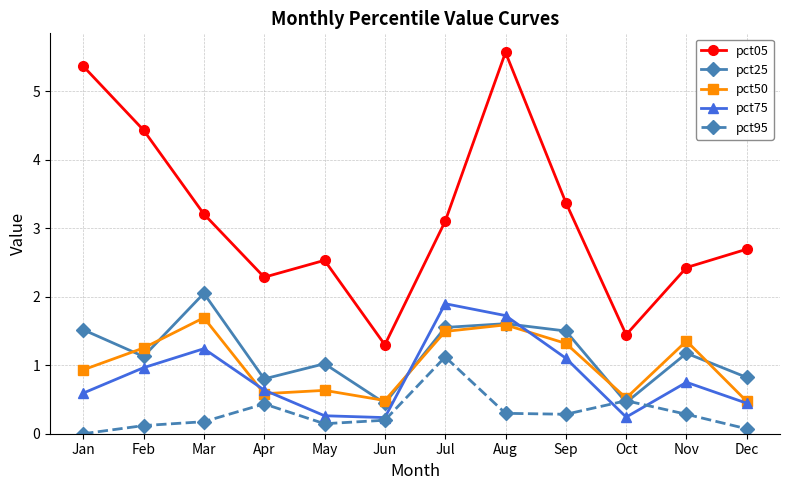

How many distinct data groups are displayed?

5